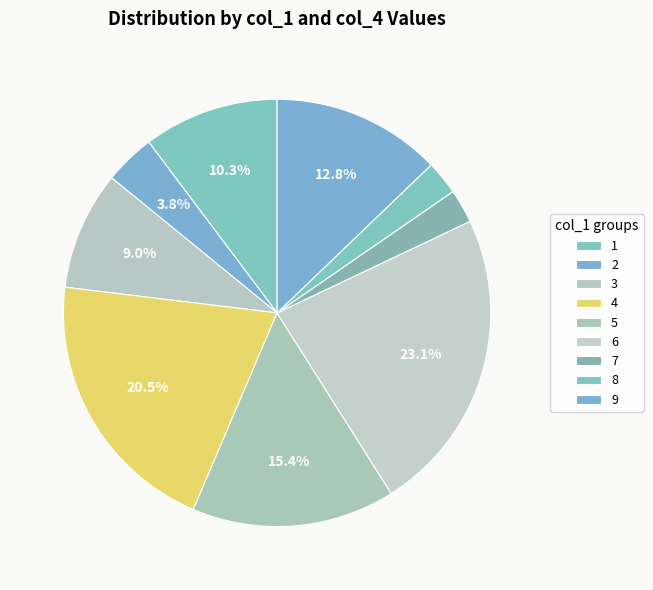

To the nearest percent, what portion does 5 represent?

15%